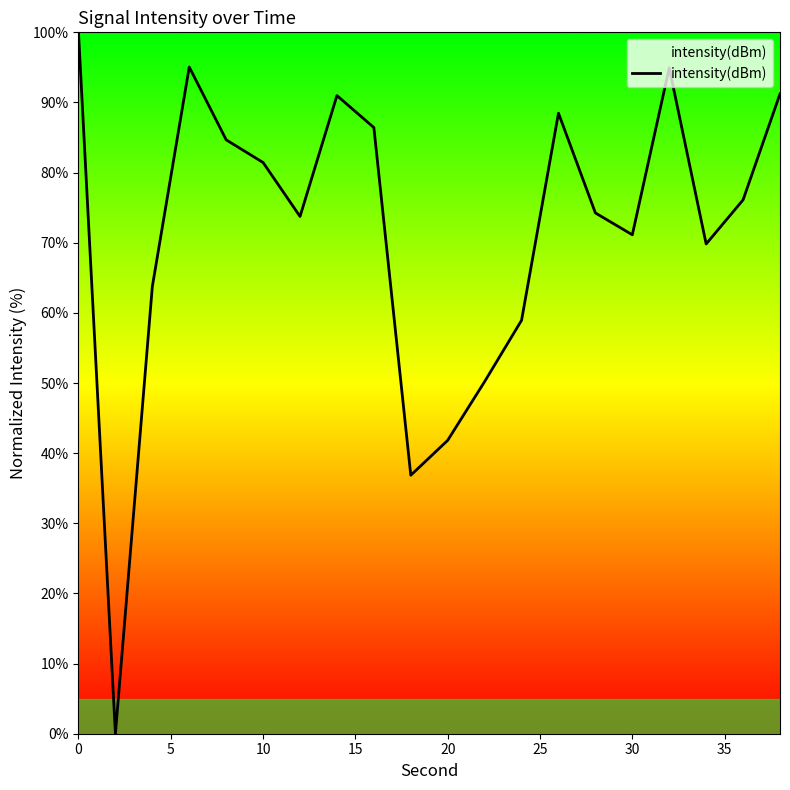

What is the maximum value shown in the chart?

100.0